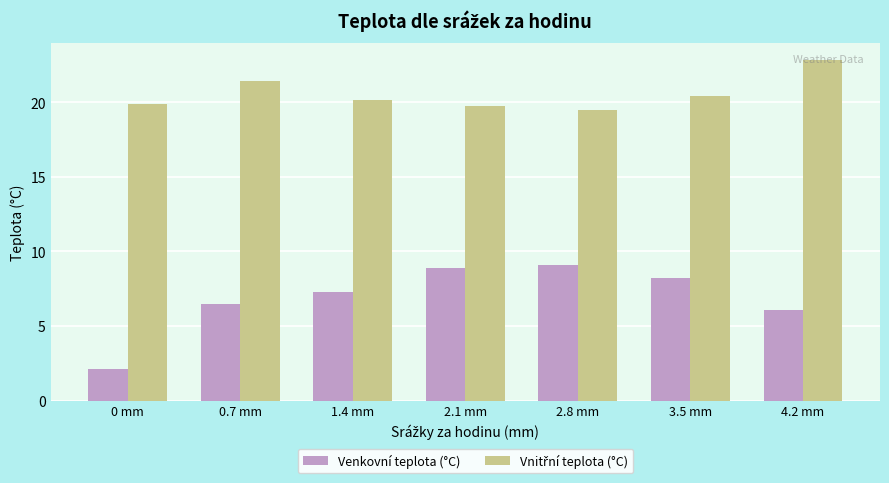

Between 0 mm and 3.5 mm, which series saw the biggest shift?

Venkovní teplota (°C)